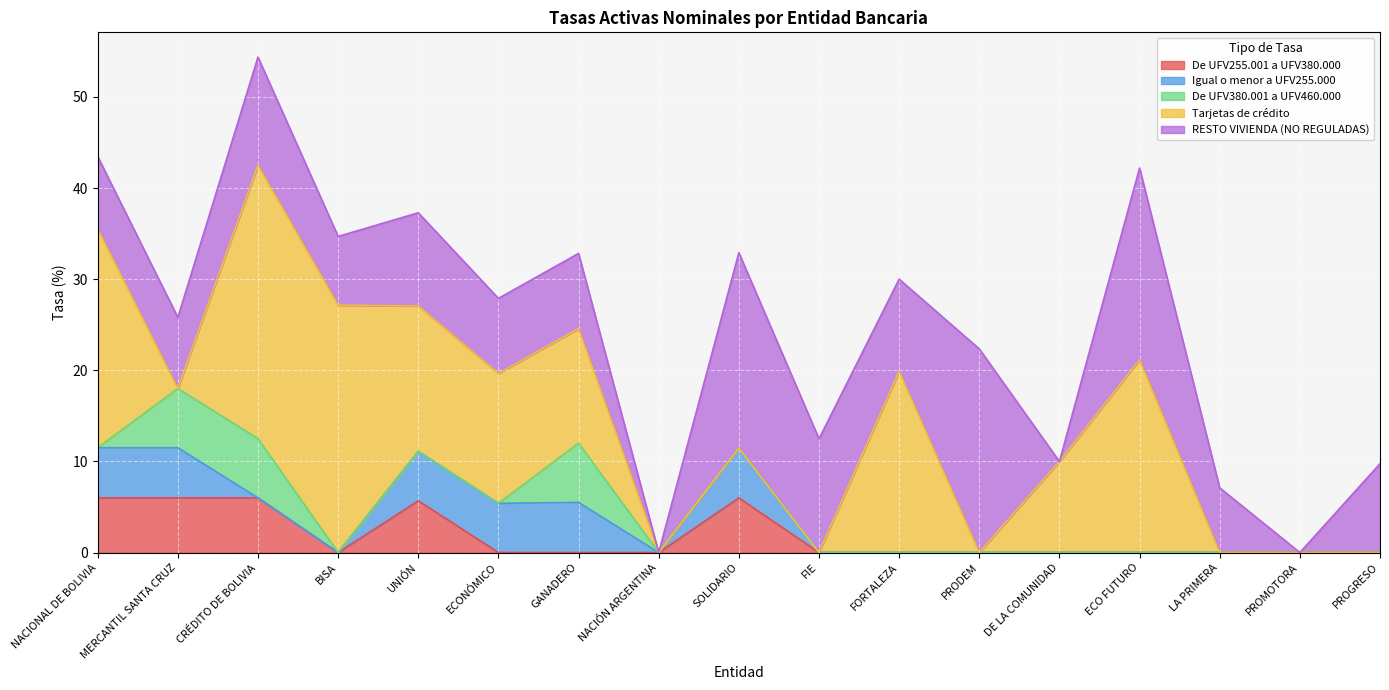

True or false: De UFV255.001 a UFV380.000 has a value of 6.0 at MERCANTIL SANTA CRUZ.

True